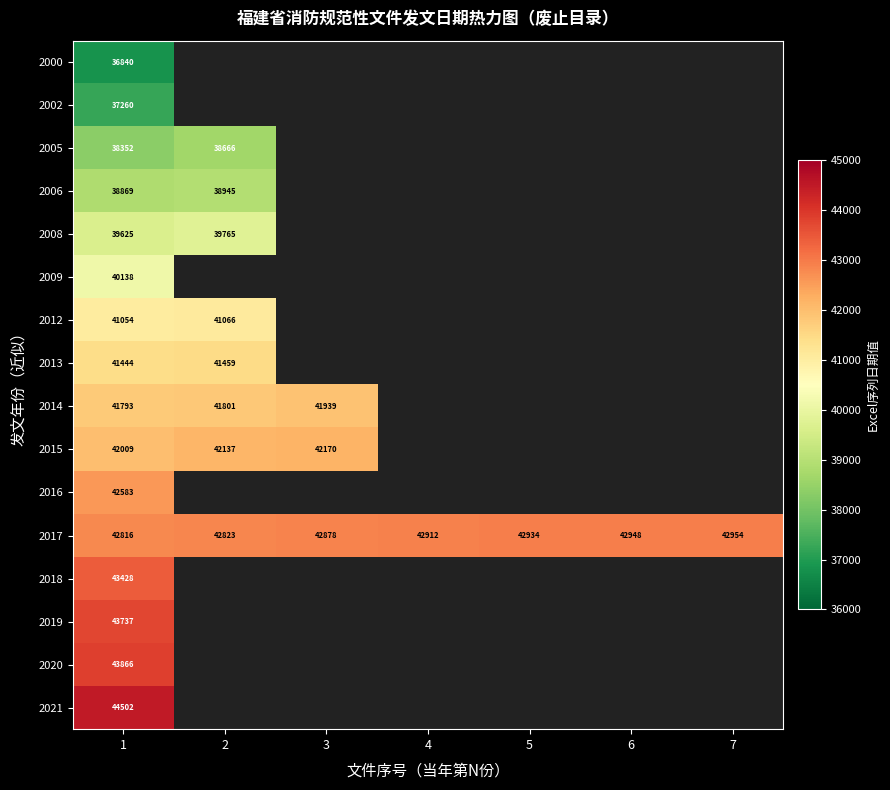

How many data points in 2017 are less than 42912?

3